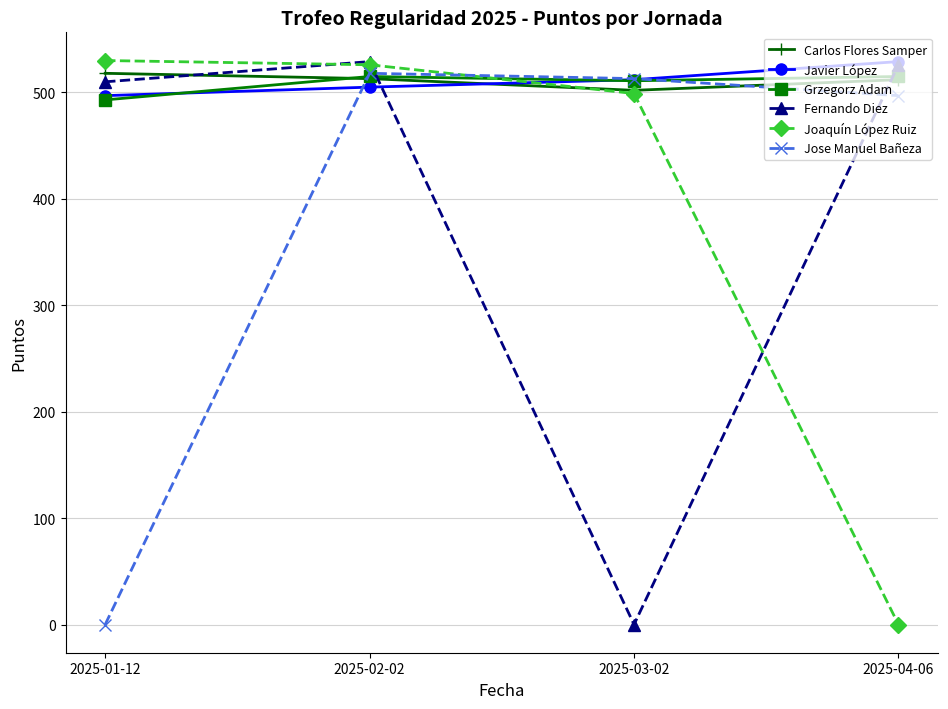

True or false: Jose Manuel Bañeza and Fernando Diez cross at least once.

True